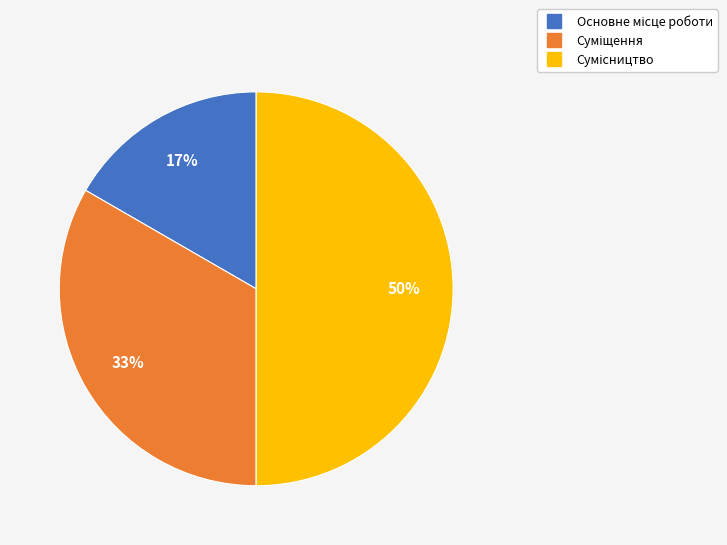

To the nearest percent, what is the difference between the largest and smallest slice percentages?

33%